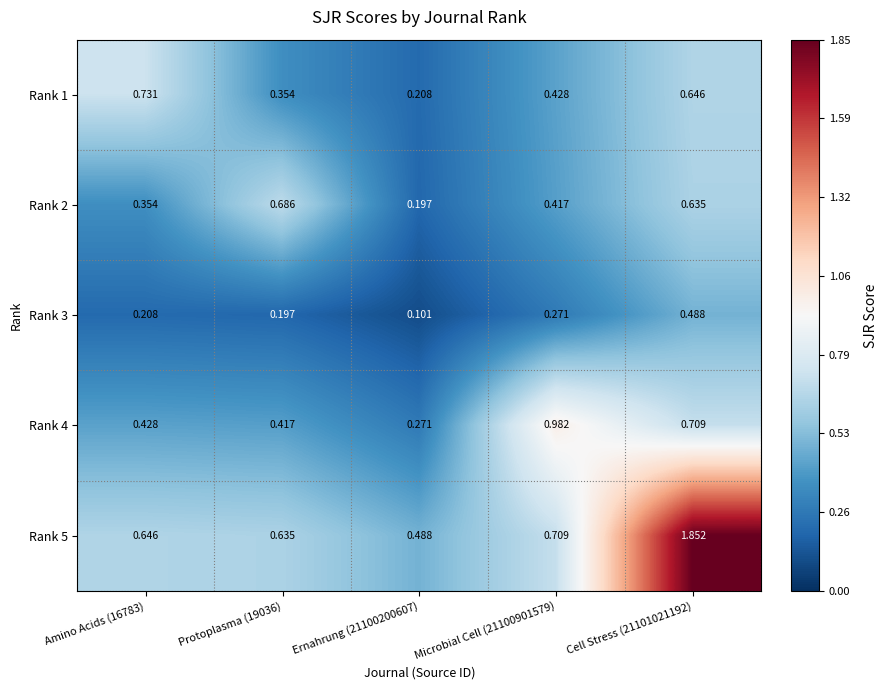

Is the value of Rank 2 at Cell Stress (21101021192) greater than the value of Rank 5 at Microbial Cell (21100901579)?

No